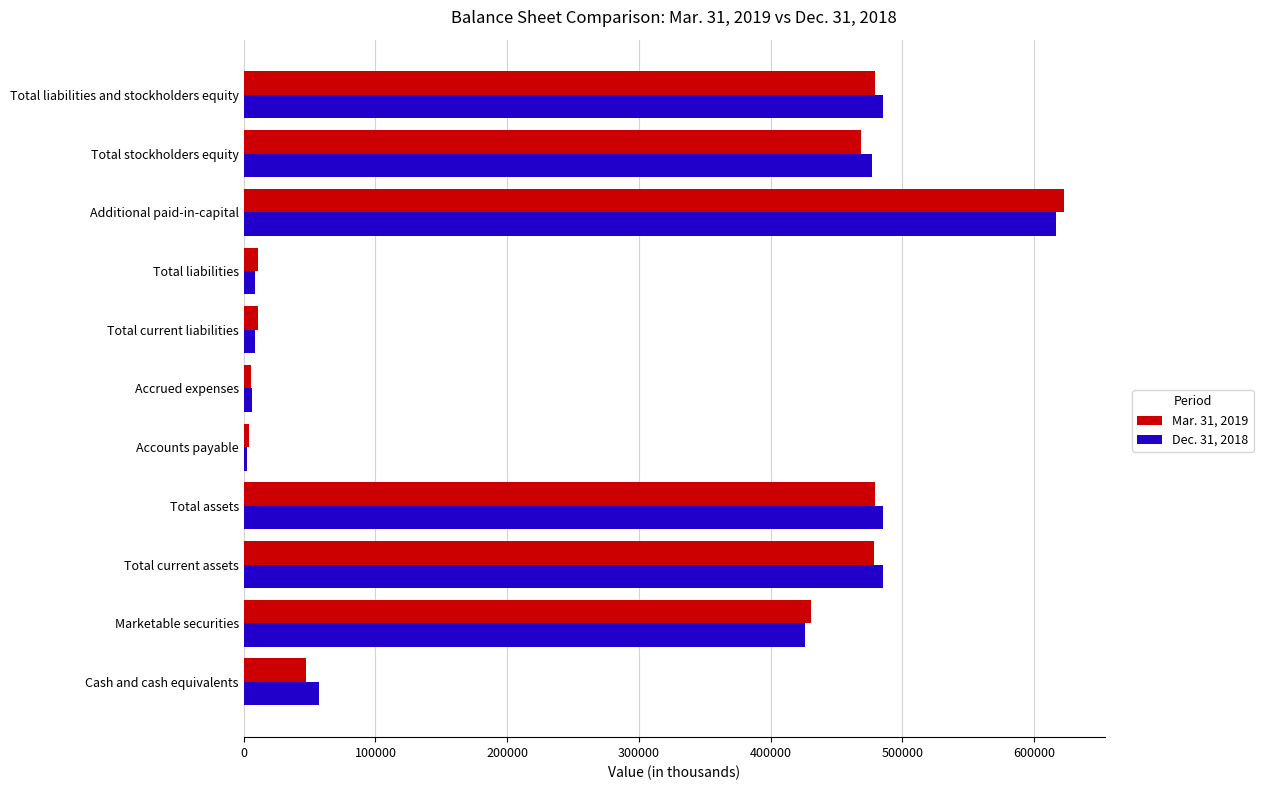

What is the spread (max minus min) of values at Total current assets?

6811